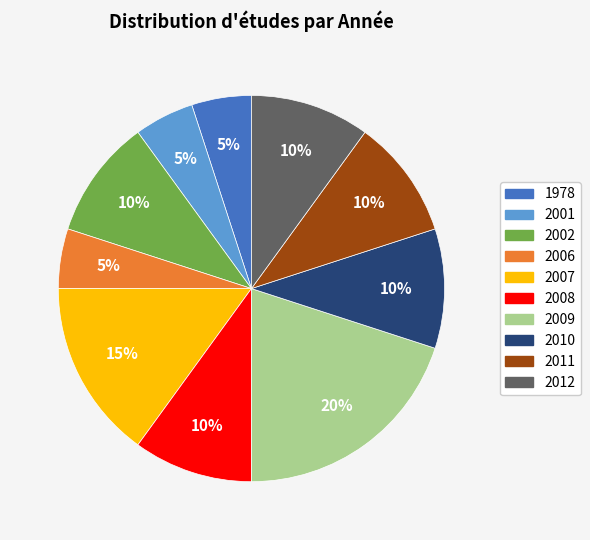

Is there any slice that represents more than half of the pie?

No